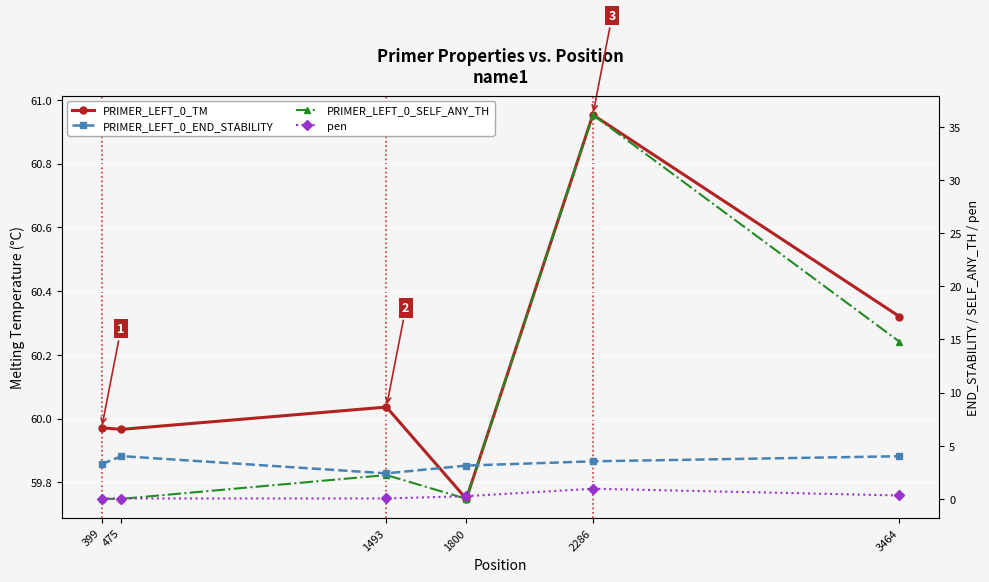

What is the highest value of the PRIMER_LEFT_0_TM series?

61.0